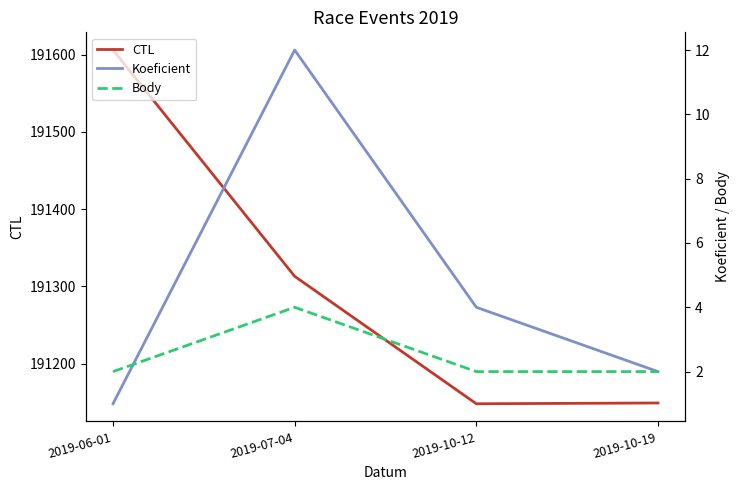

True or false: Body has a value of 2 at 2019-10-19.

True